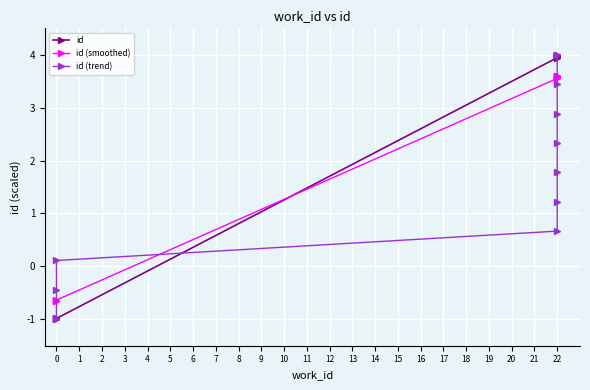

What are all the series names shown in the legend?

id, id (smoothed), id (trend)